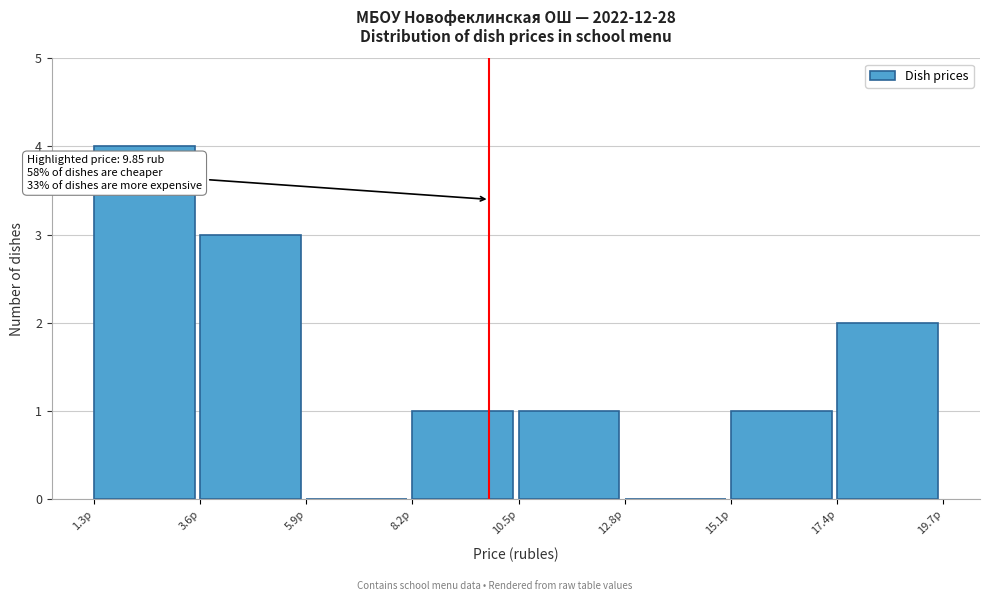

Over which range of the x-axis is the bar tallest?

1.5 to 3.5